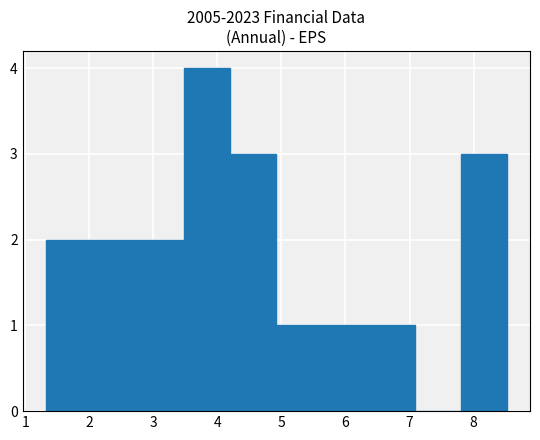

Reading left to right, list every bar in this chart as the range it spans on the x-axis followed by its height. Neither the bar edges nor the heights are printed on the chart, so give them approximately, as read against the axes.

1.32 to 2.04: 2
2.04 to 2.76: 2
2.76 to 3.48: 2
3.48 to 4.20: 4
4.20 to 4.92: 3
4.92 to 5.64: 1
5.64 to 6.36: 1
6.36 to 7.08: 1
7.08 to 7.80: 0
7.80 to 8.52: 3